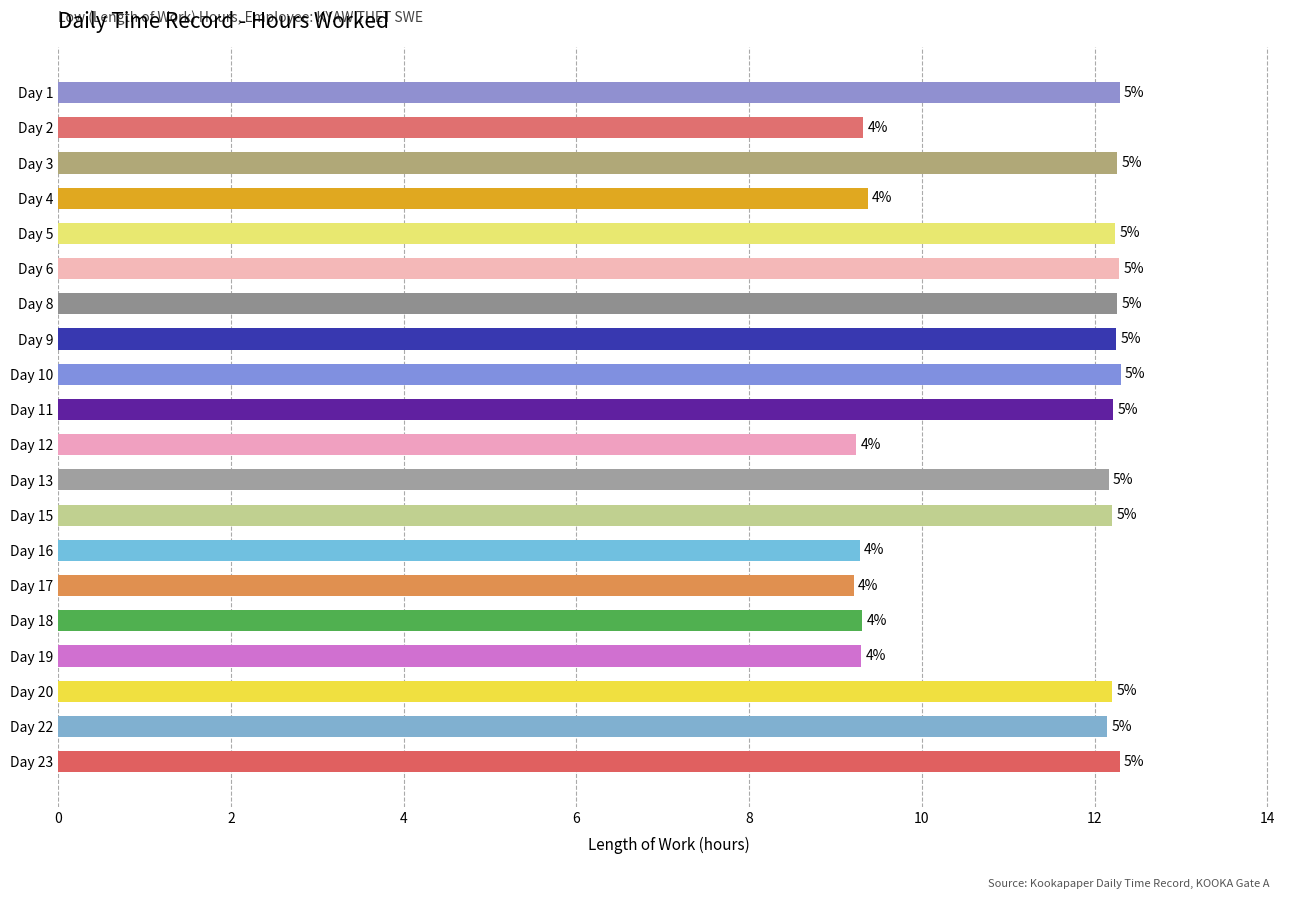

Does the chart contain any negative values?

No